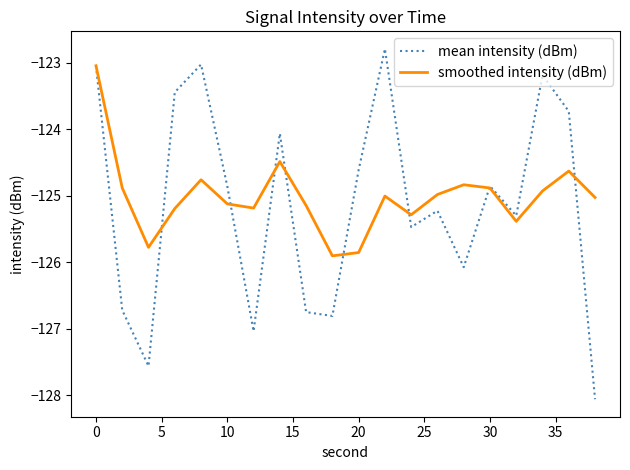

What is the lowest value of the smoothed intensity (dBm) series?

-125.9